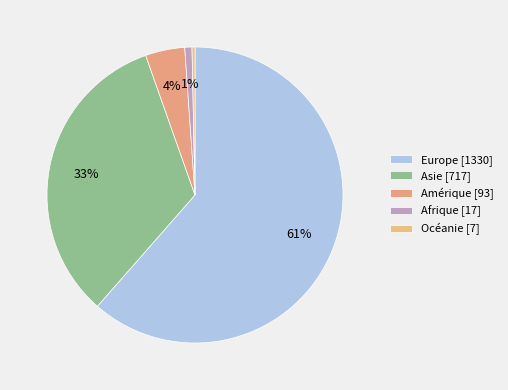

To the nearest percent, what percentage of the pie is Amérique?

4%